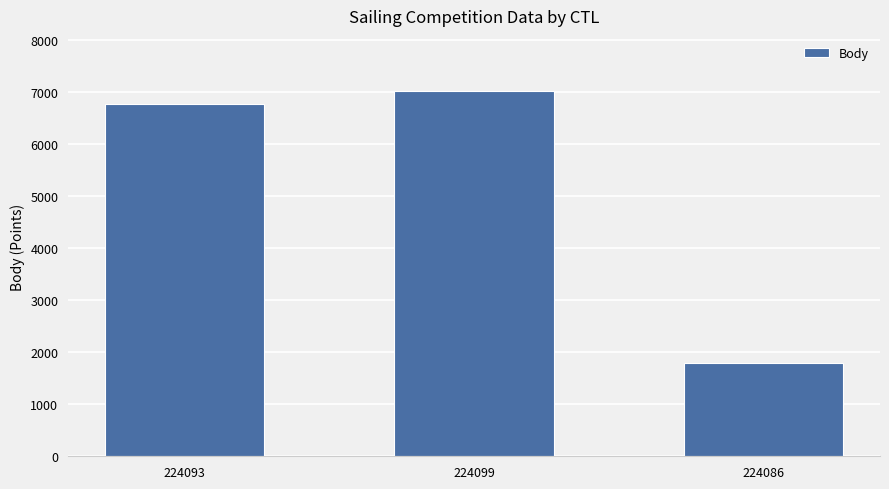

Which has a higher value, 224099 or 224086?

224099